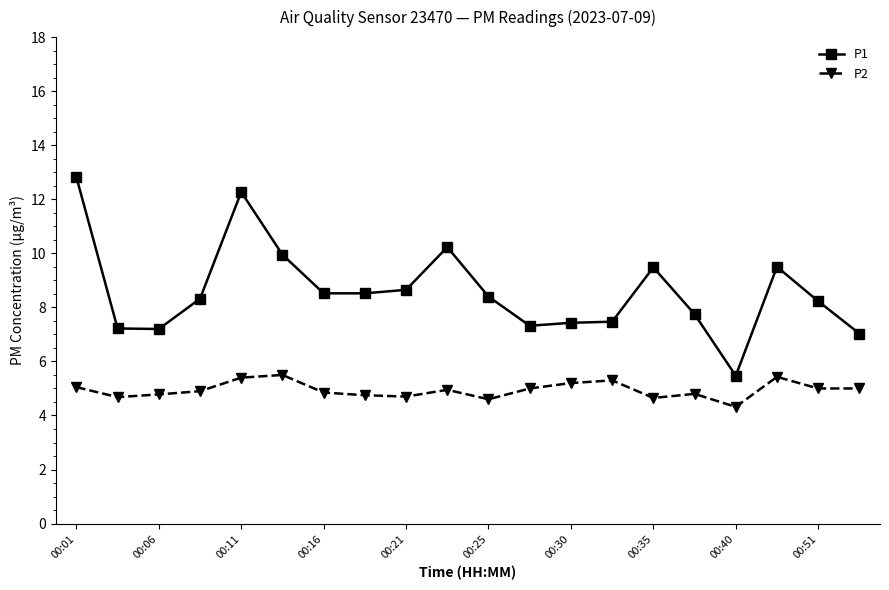

True or false: P1 and P2 cross at least once.

False